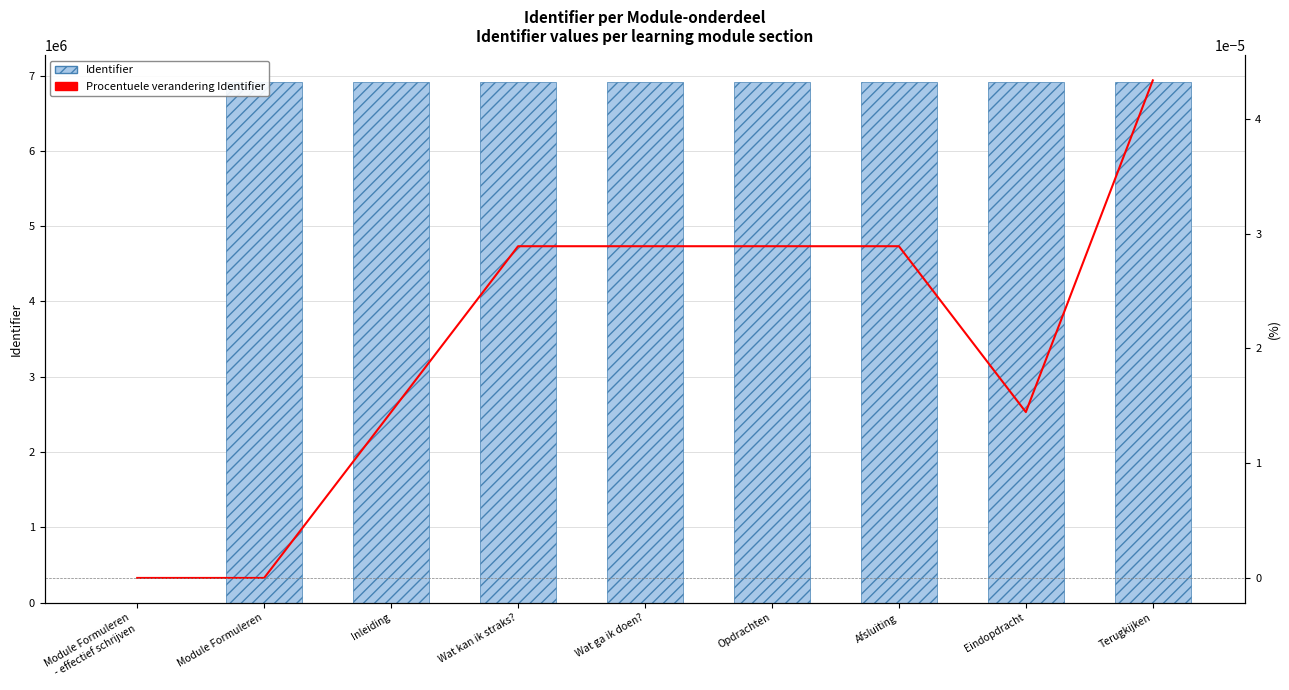

True or false: Identifier has a value of 1583111.3 at Module Formuleren.

False